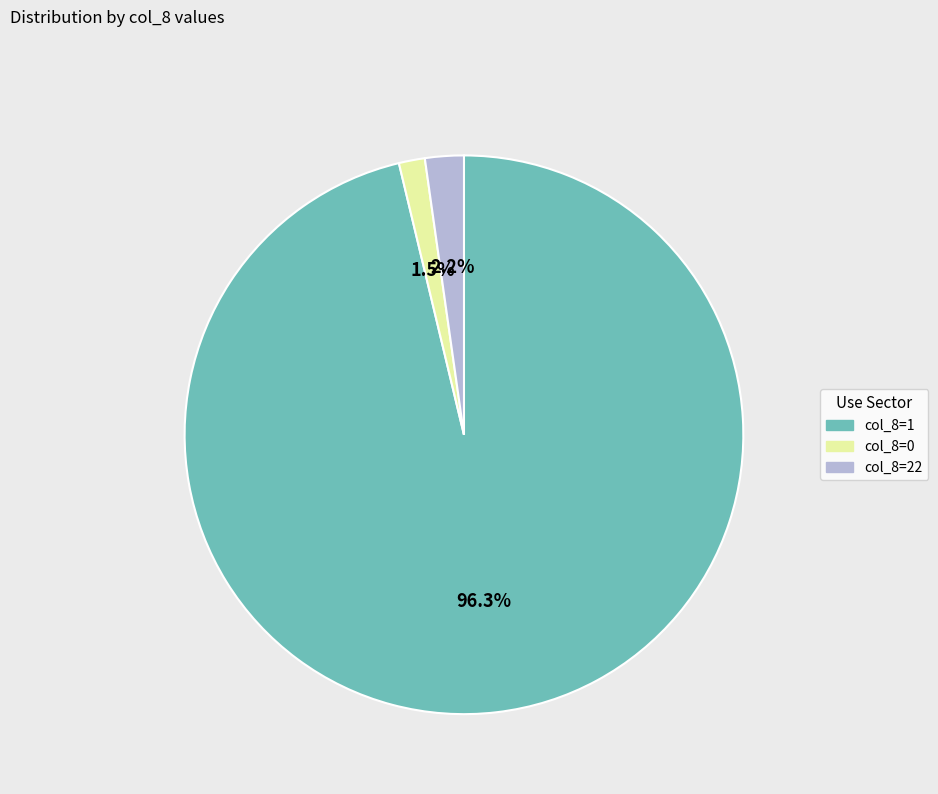

How many slices are in this pie chart?

3